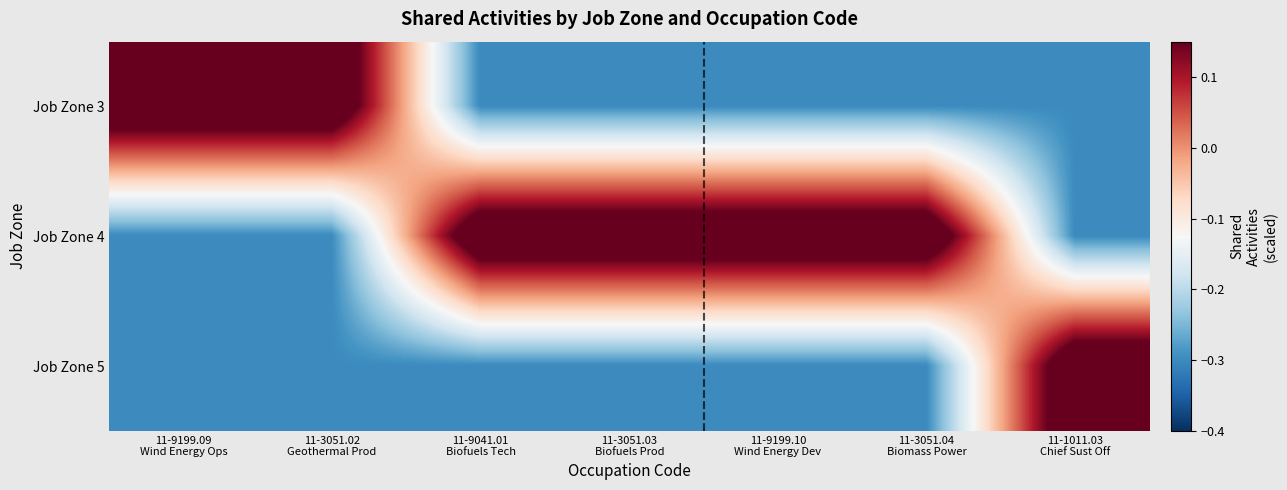

Which series has the widest spread of values?

Job Zone 3